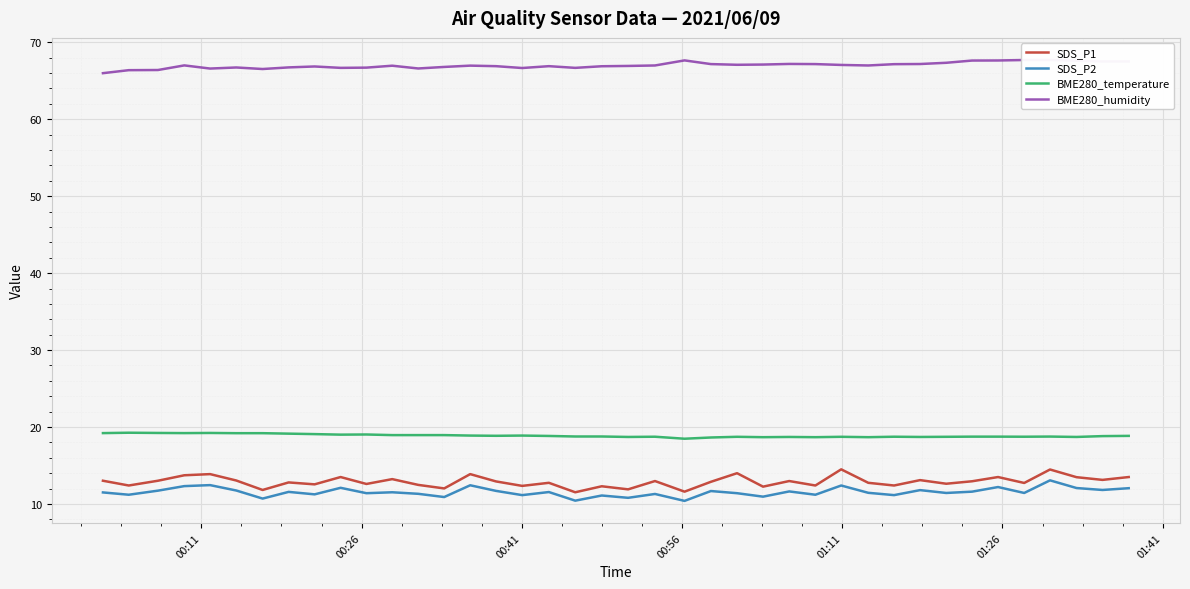

What is the lowest value of the SDS_P1 series?

11.5